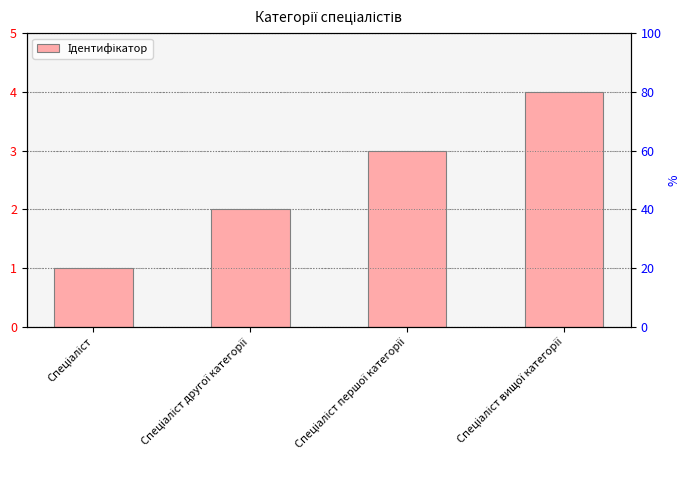

What is the minimum value shown in the chart?

1